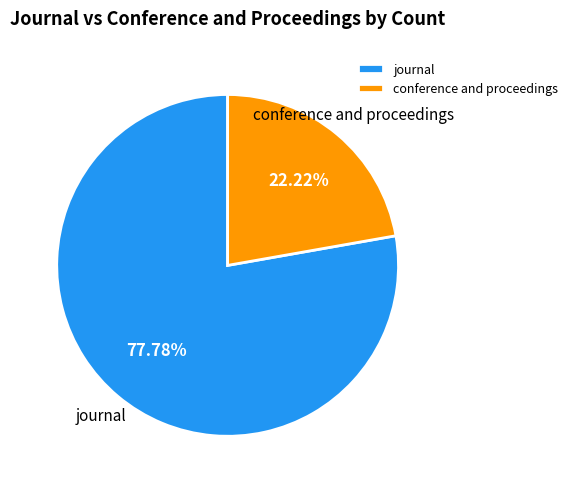

Is there a majority slice in this chart?

Yes